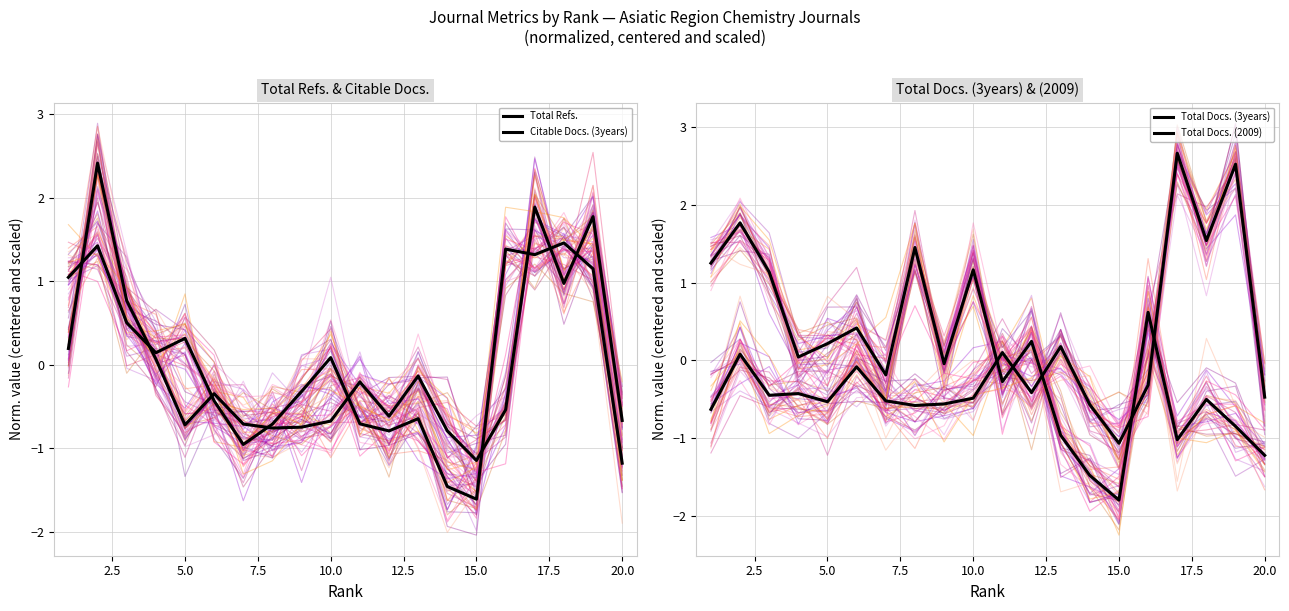

How many values in Total Docs. (3years) are below zero?

14